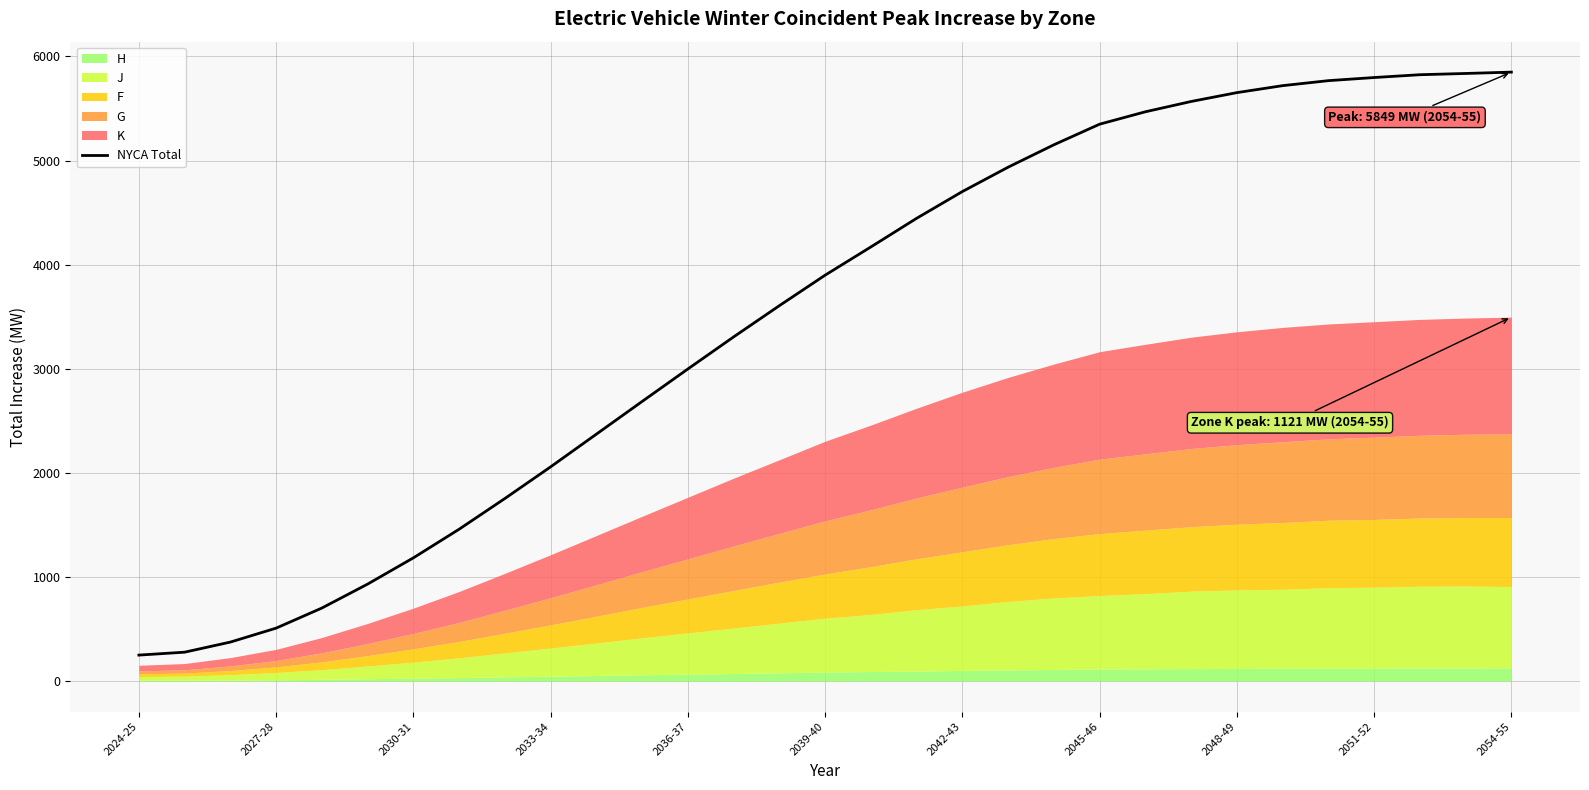

What is the lowest value of the NYCA Total series?

250